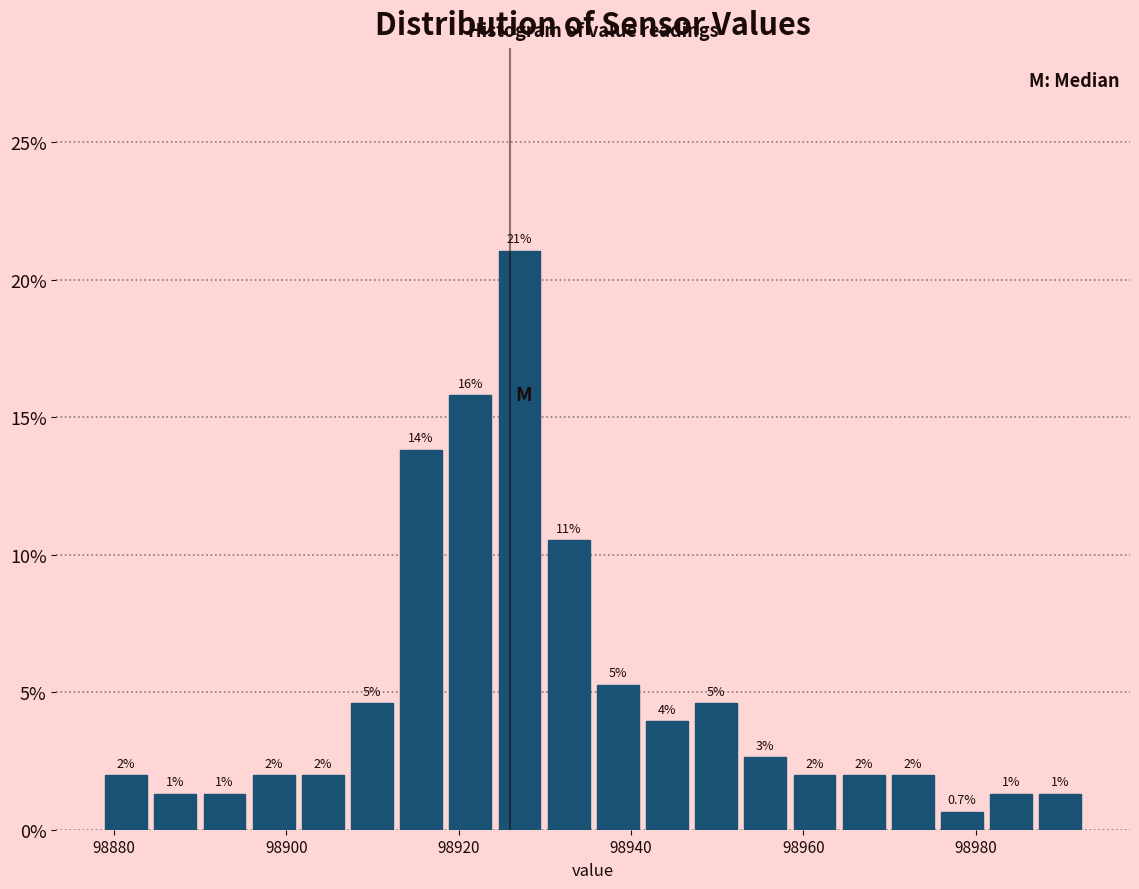

Around what value on the x-axis is the tallest bar? Give the approximate position of its centre, as read against the axis.

98928